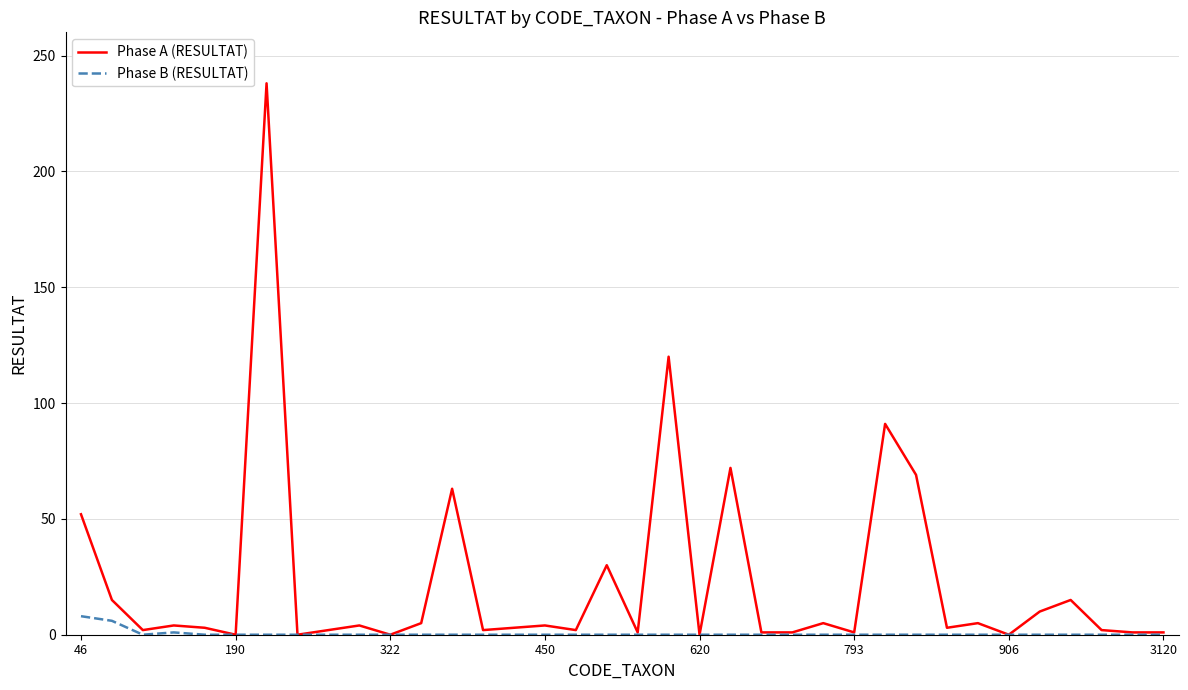

Which series has the largest range (max minus min)?

Phase A (RESULTAT)